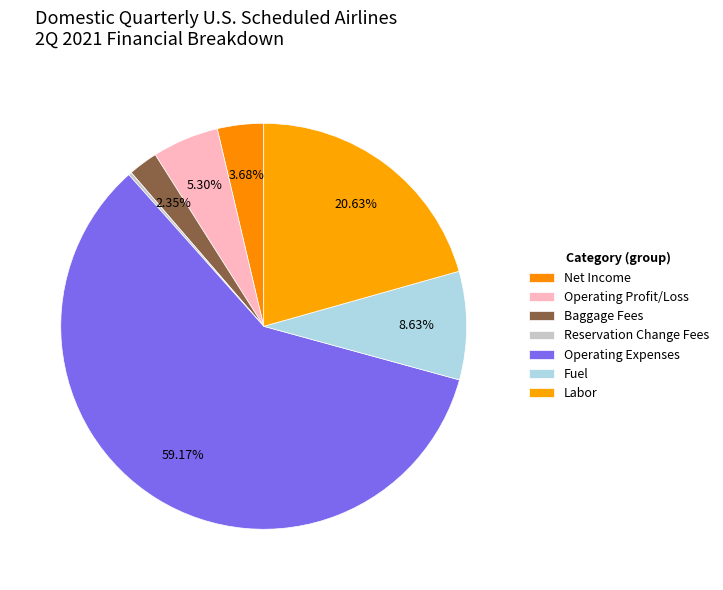

Do Net Income and Fuel together represent more than half of the pie?

No